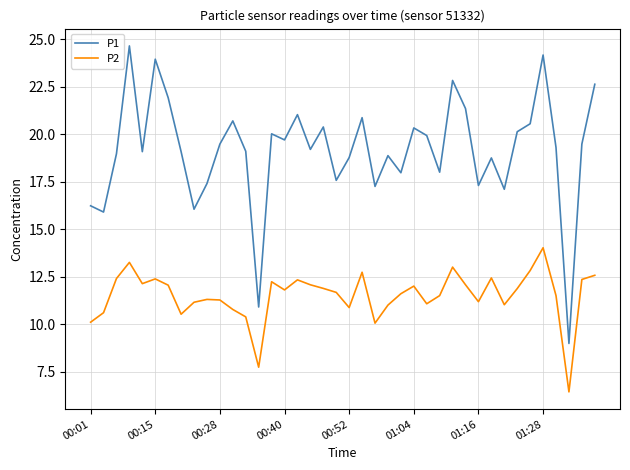

What is the minimum value shown in the chart?

6.4